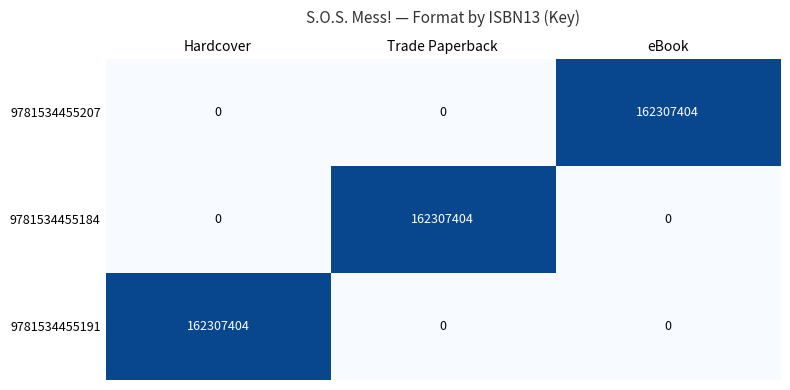

True or false: 9781534455184 has a value of 162307404 at Trade Paperback.

True